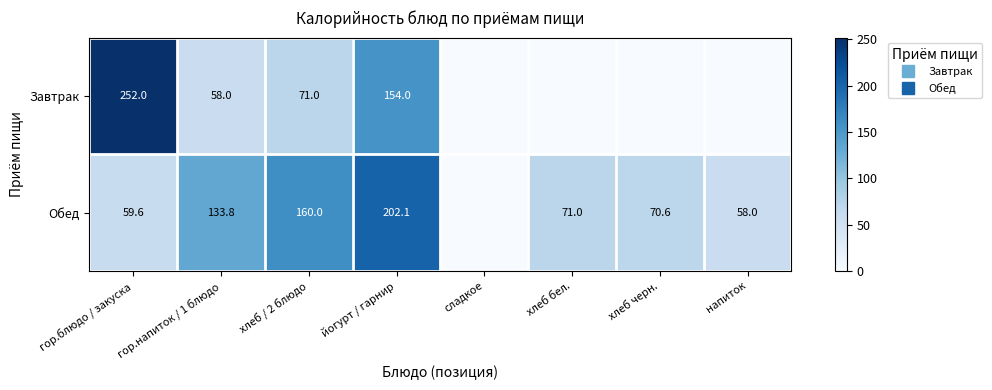

Which series has the largest range (max minus min)?

Завтрак